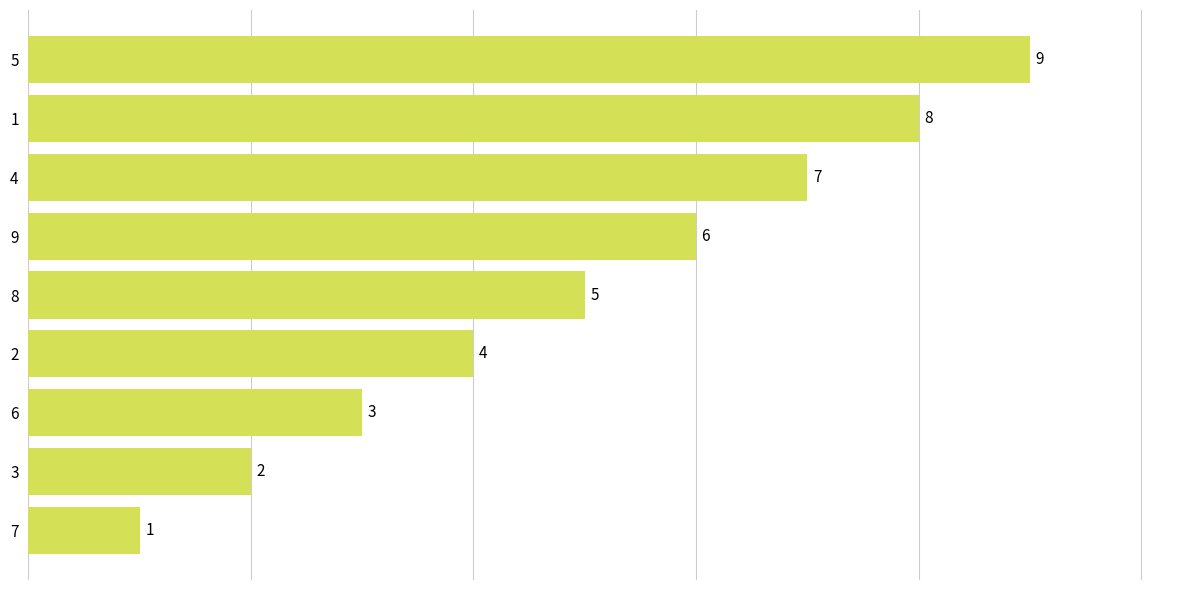

What is the average value?

5